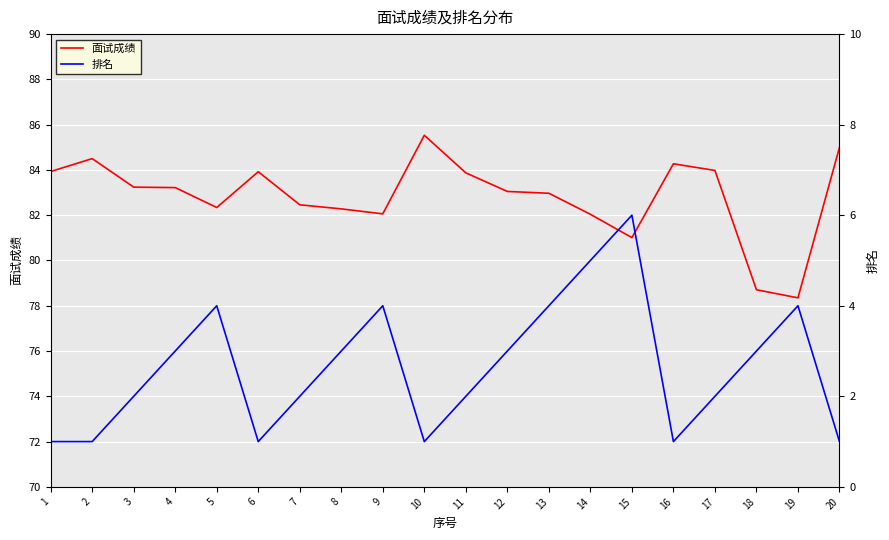

At how many categories does at least one series exceed 11?

20